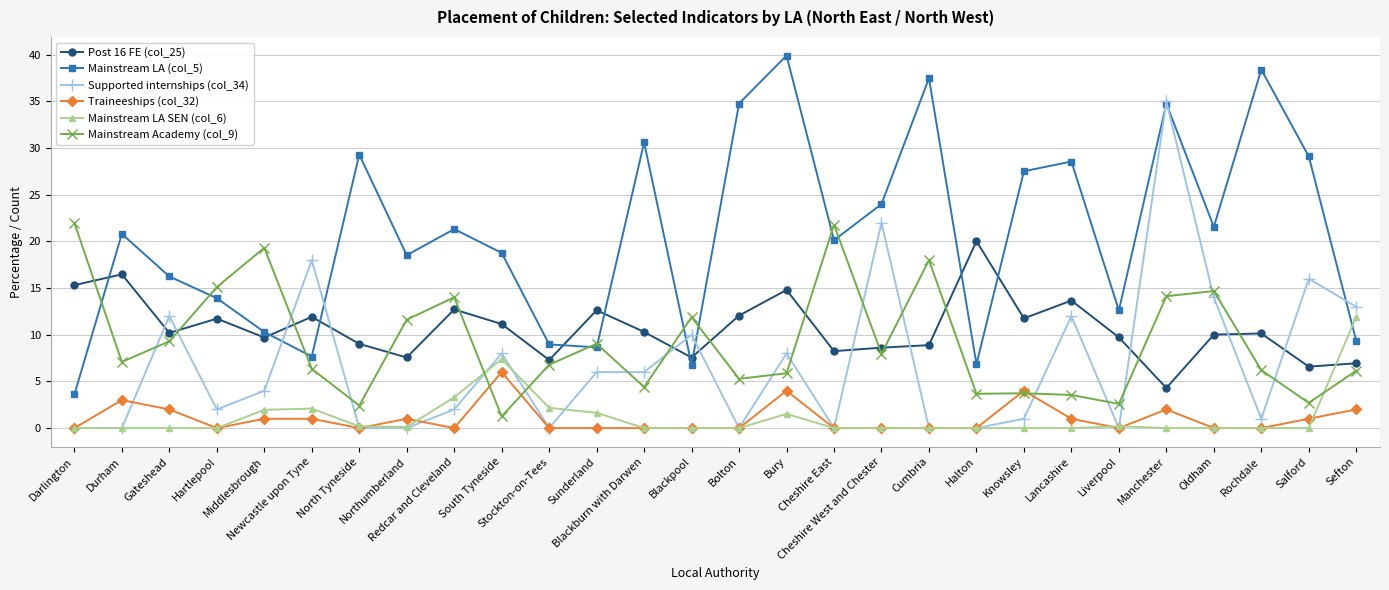

What is the difference between the Mainstream Academy (col_9) values at Halton and South Tyneside?

2.4